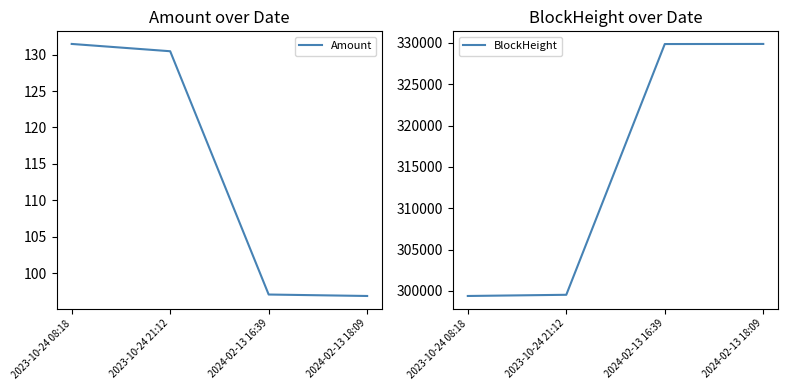

Where does the Amount series first go above 130?

2023-10-24 08:18